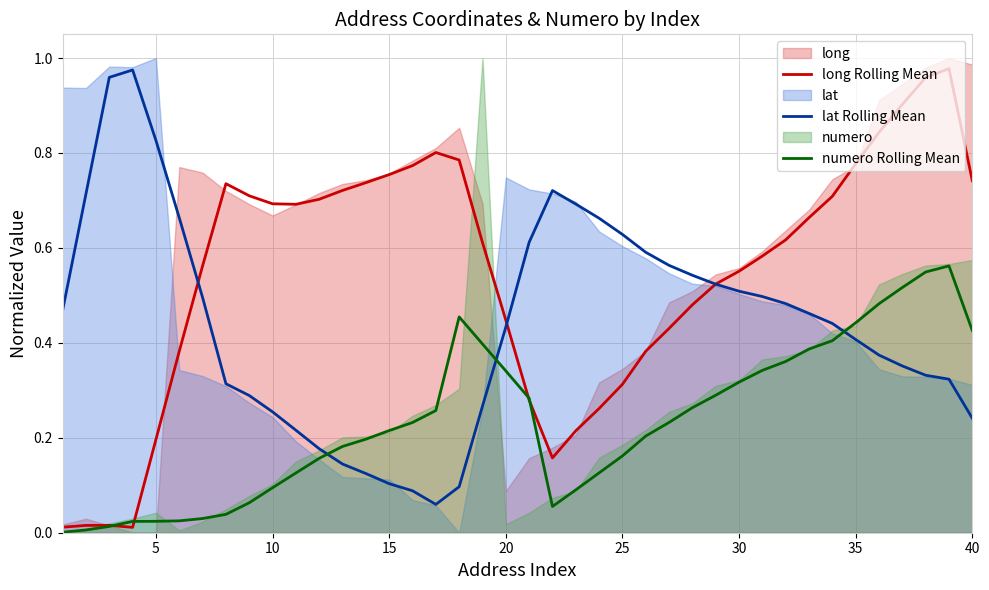

Is it true that numero Rolling Mean equals 0.2 at 35?

False